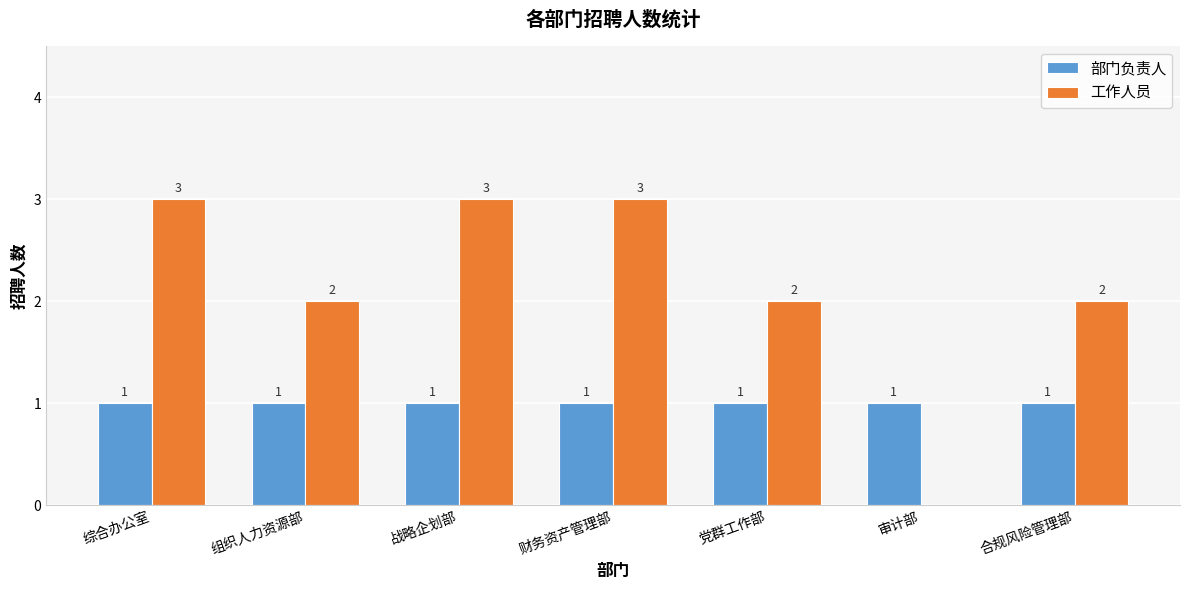

The value of 部门负责人 at 综合办公室 is 1. True or false?

True